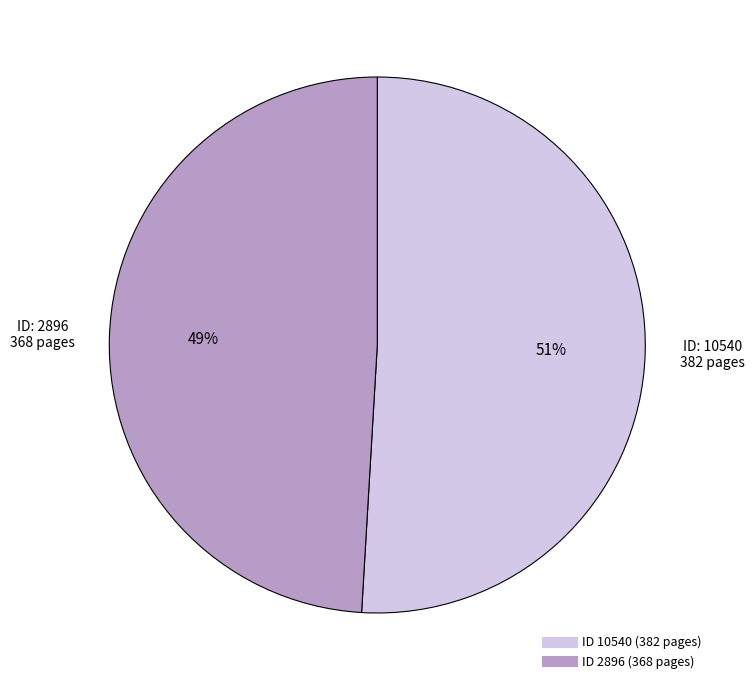

Is there any slice that represents more than half of the pie?

Yes